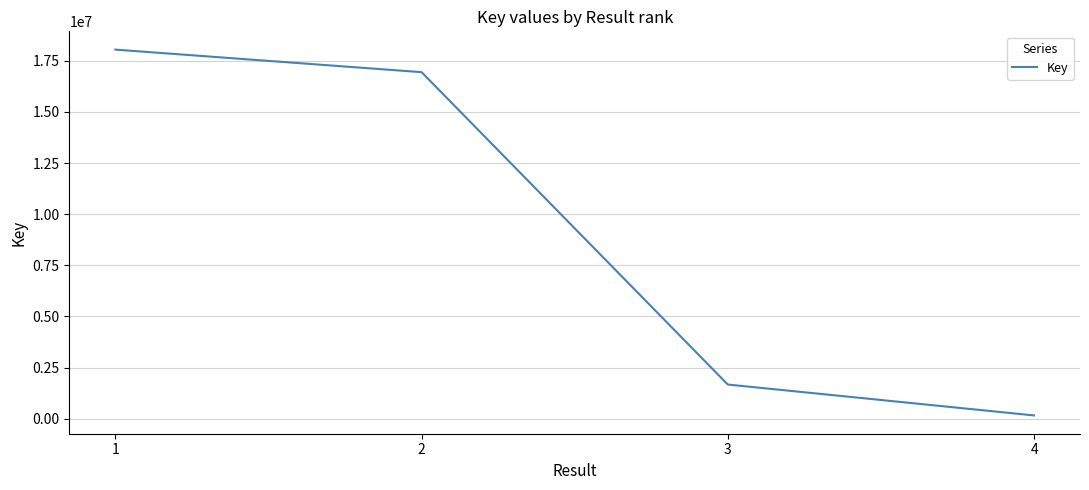

Is it true that the value at 2 is 16943845?

True